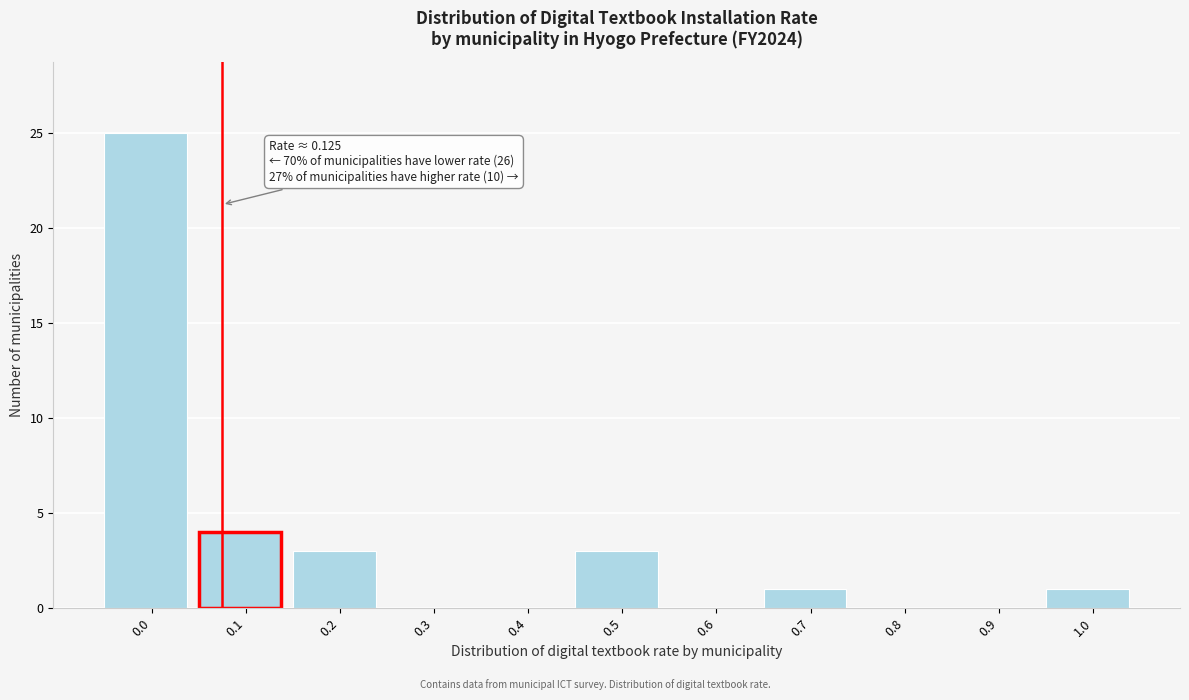

Reading right to left, transcribe all the data shown in this chart.

1.0=1	0.9=0	0.8=0	0.7=1	0.6=0	0.5=3	0.4=0	0.3=0	0.2=3	0.1=4	0.0=25